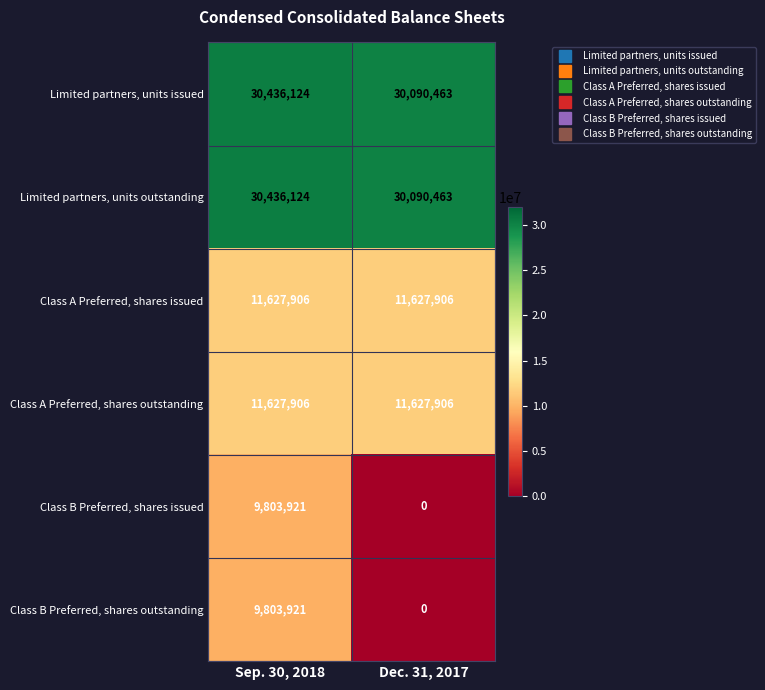

At which category does the chart reach its peak across all series?

Sep. 30, 2018